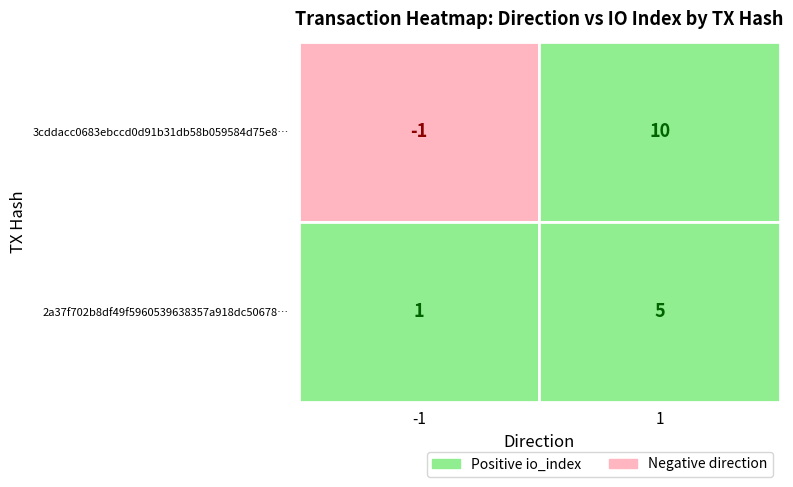

At 0, list the series in order from smallest to largest.

3cddacc0683ebccd0d91b31db58b059584d75e8, 2a37f702b8df49f5960539638357a918dc50678